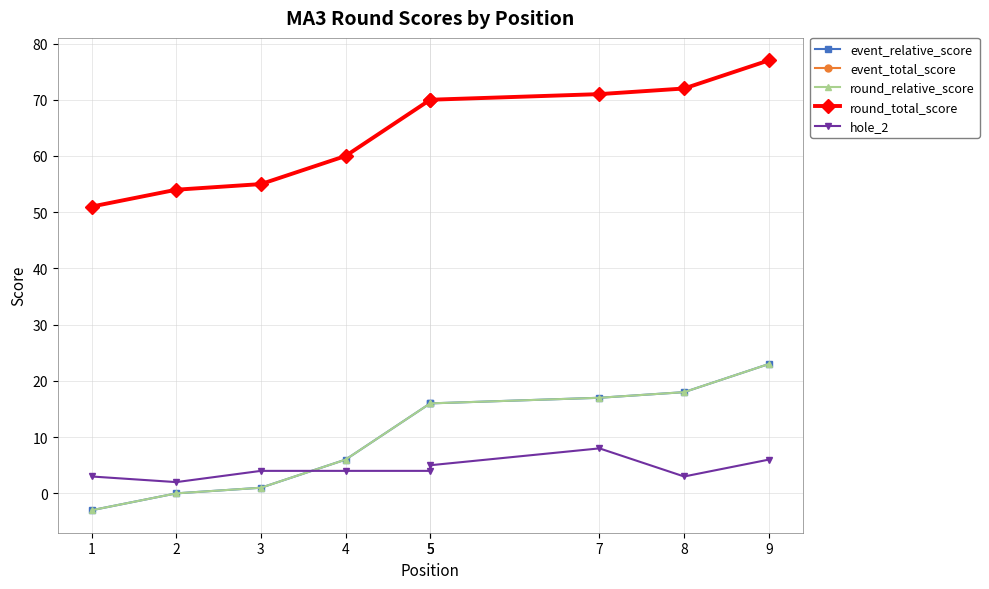

At which category is the sum across all series the highest?

9